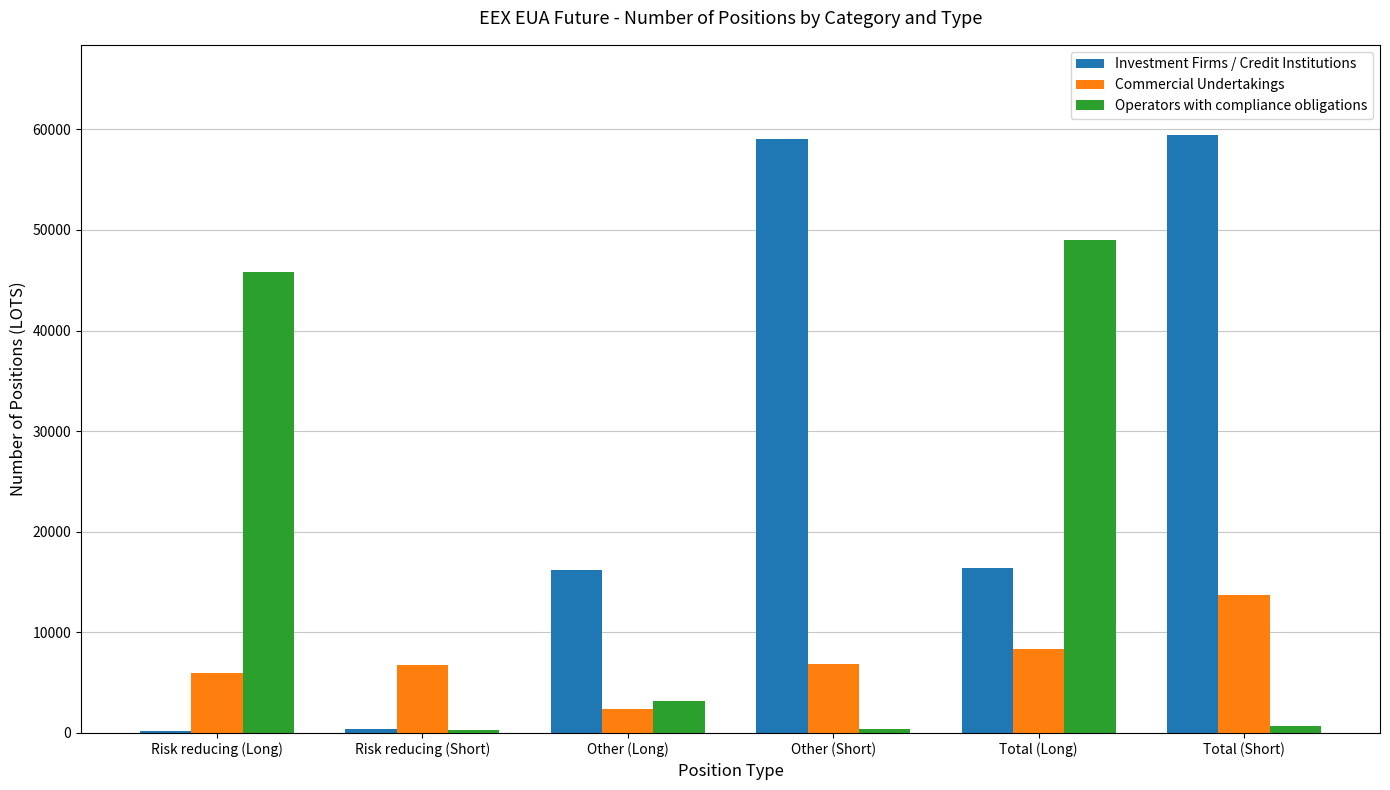

Where is Investment Firms / Credit Institutions nearest to the value 29840?

Total (Long)